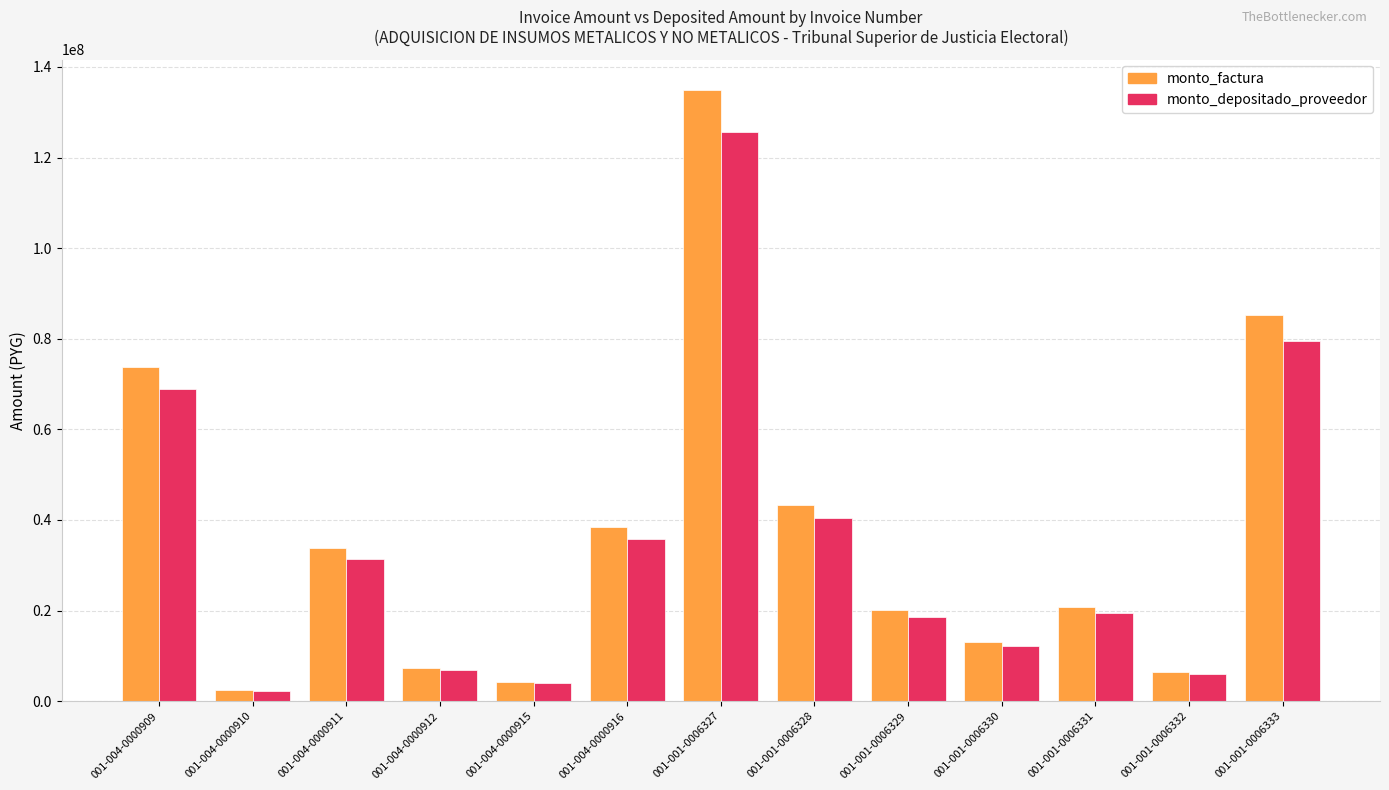

How many groups of bars are there?

13